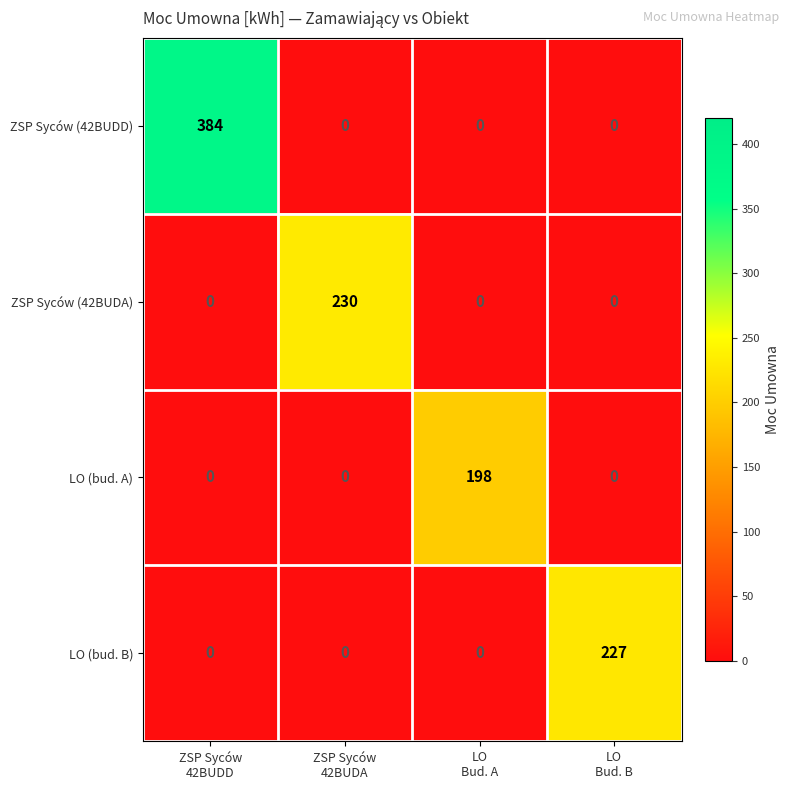

At how many categories does at least one series exceed 210?

3